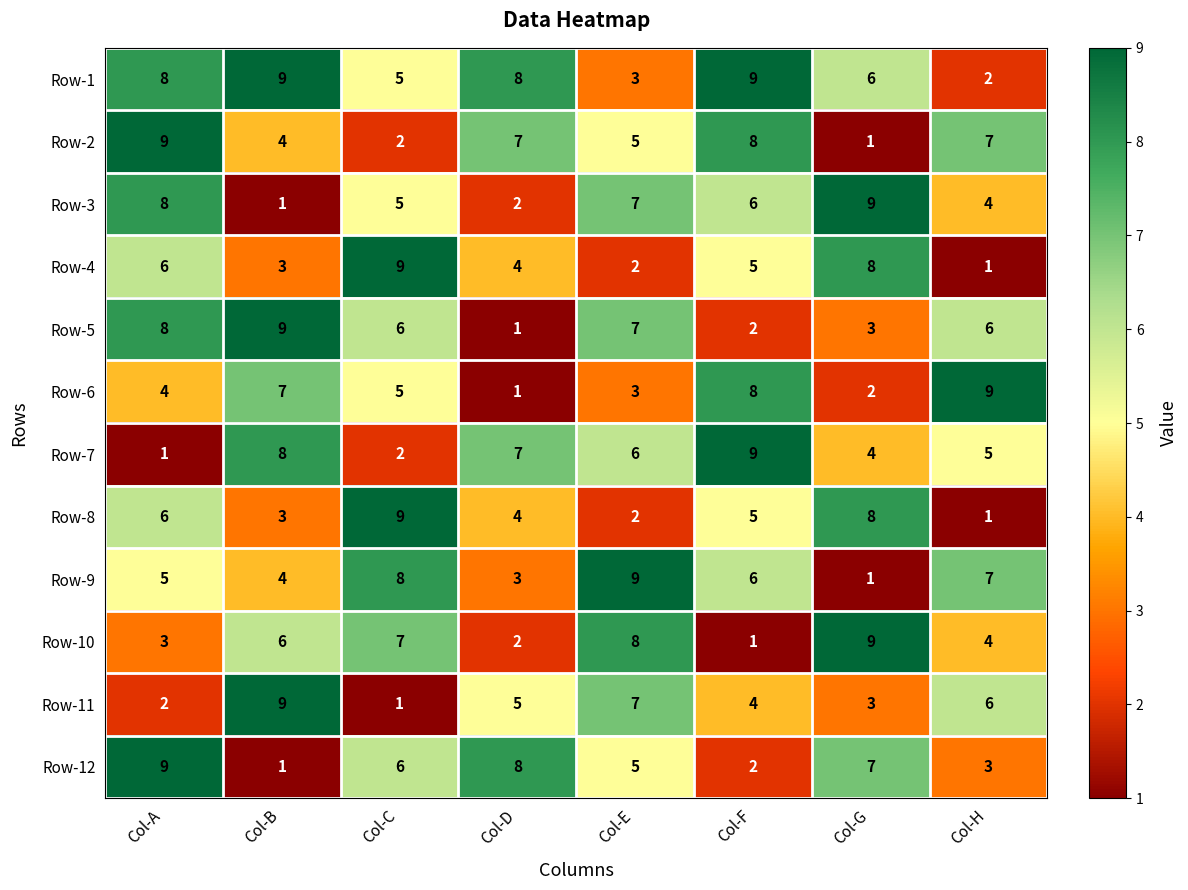

Where is Row-6 nearest to the value 5?

Col-C